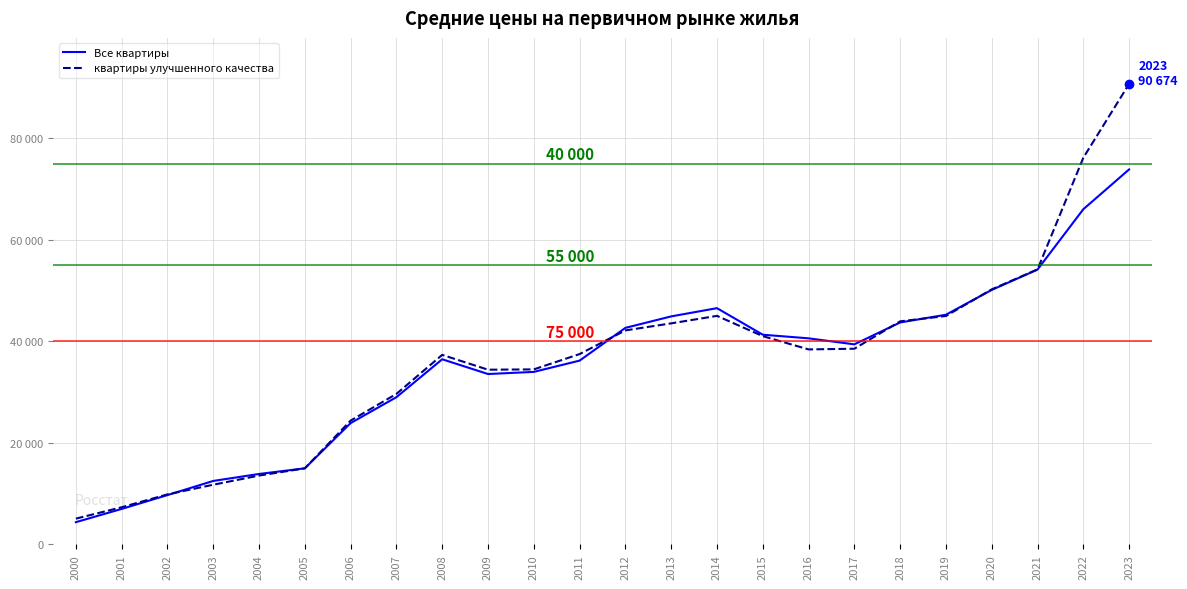

The Все квартиры series shows 44898 at 2013. True or false?

True